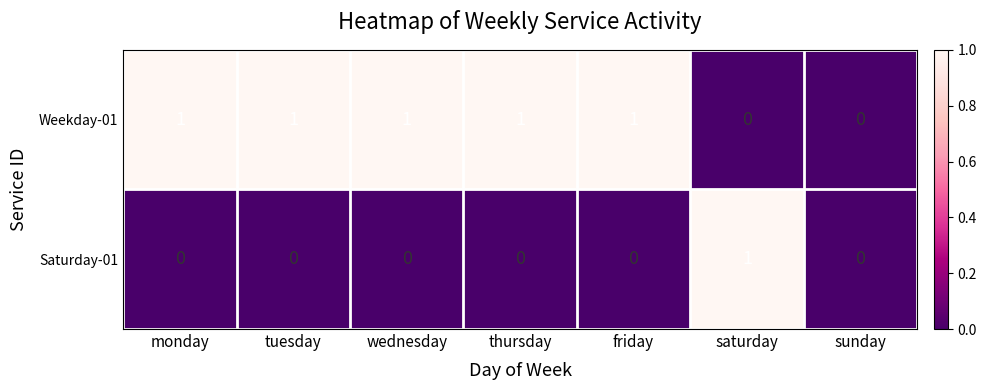

Count the Weekday-01 values in the range 0 to 1.

7